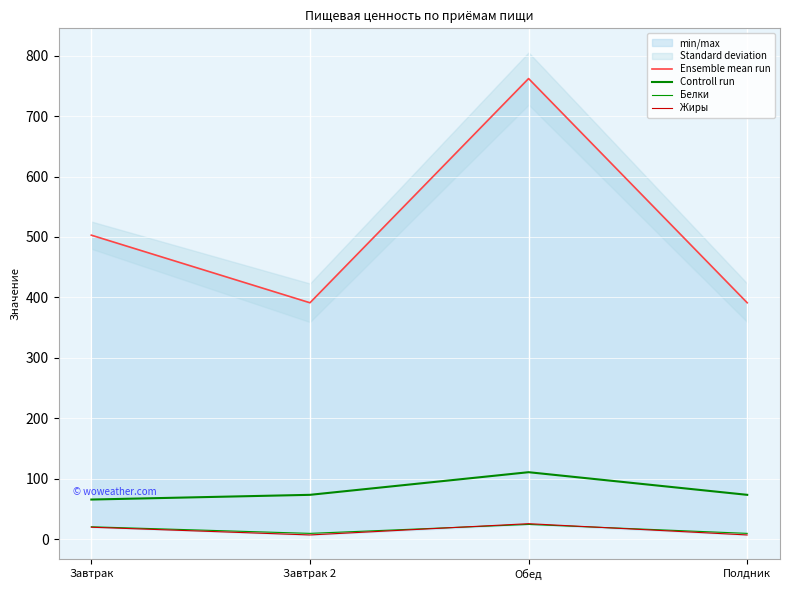

True or false: Жиры has more than 2 interior local peaks.

False